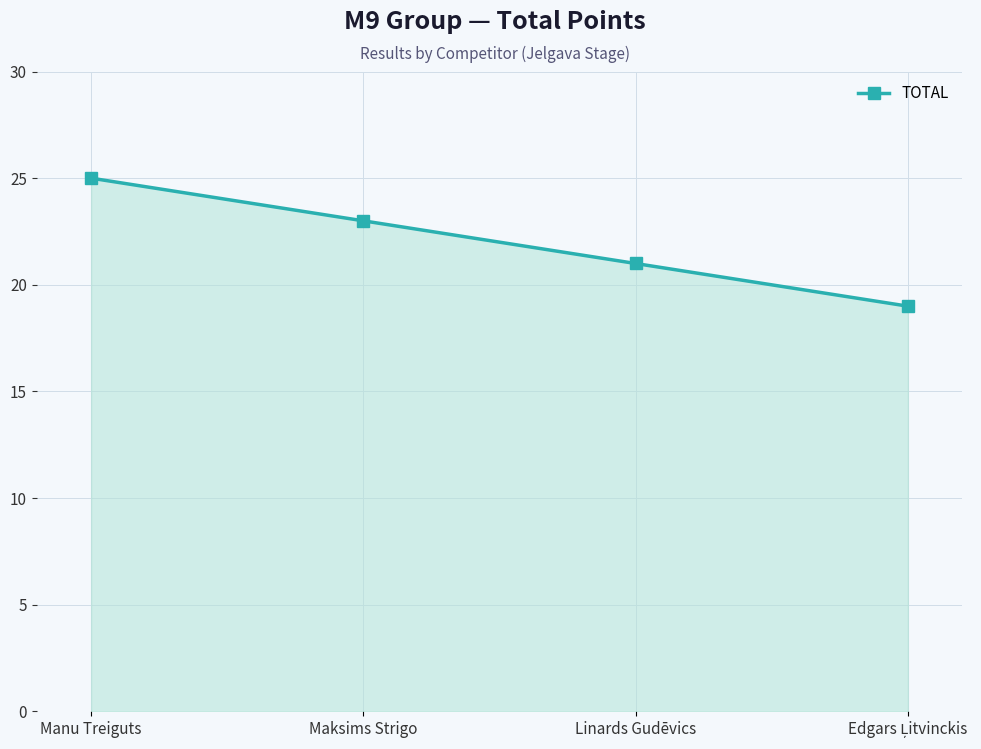

How many series are shown in this chart?

1